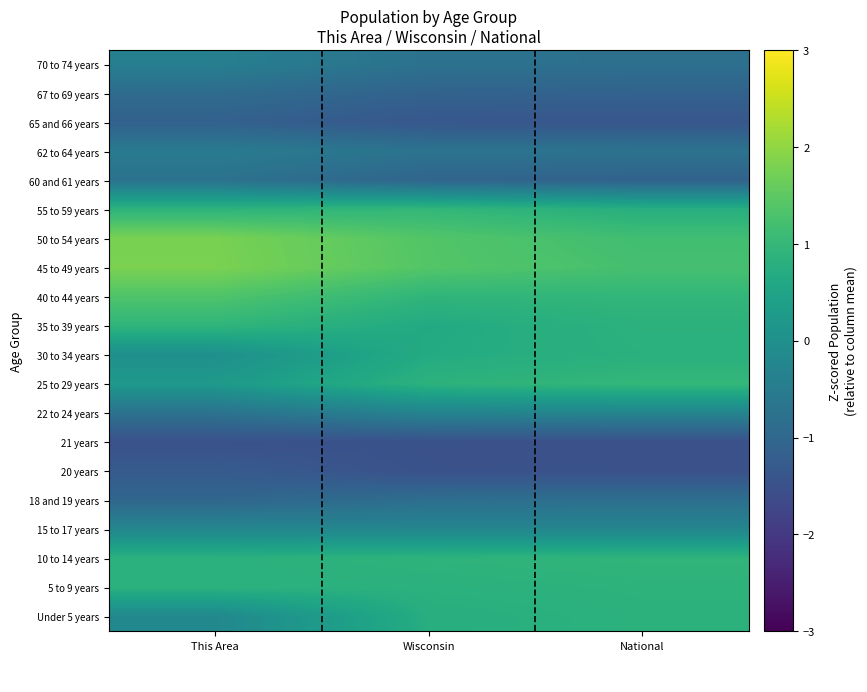

At which category is the sum across all series the highest?

This Area